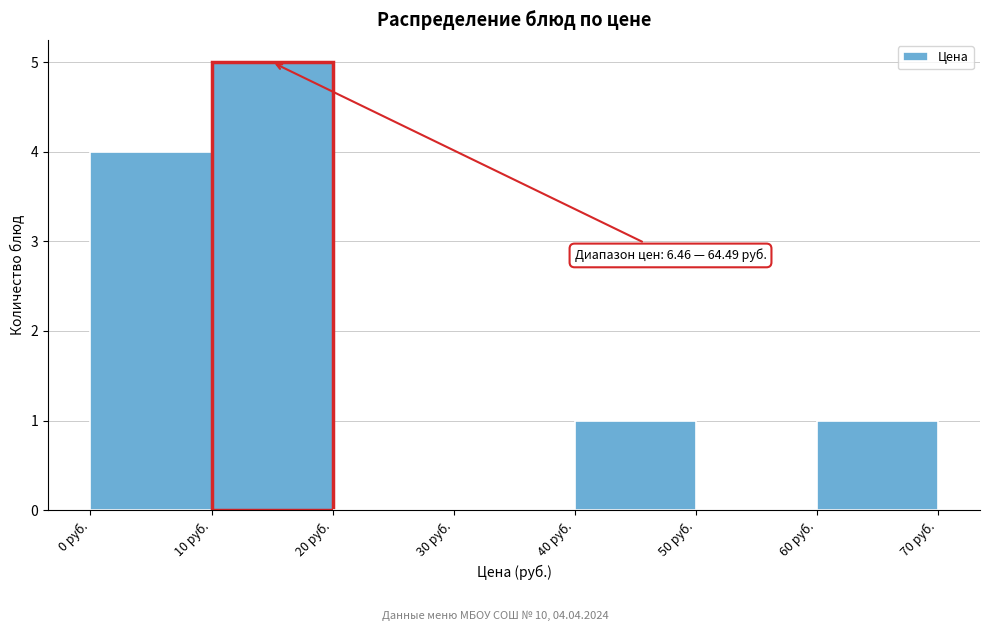

Which range on the x-axis has the tallest bar?

10 to 20